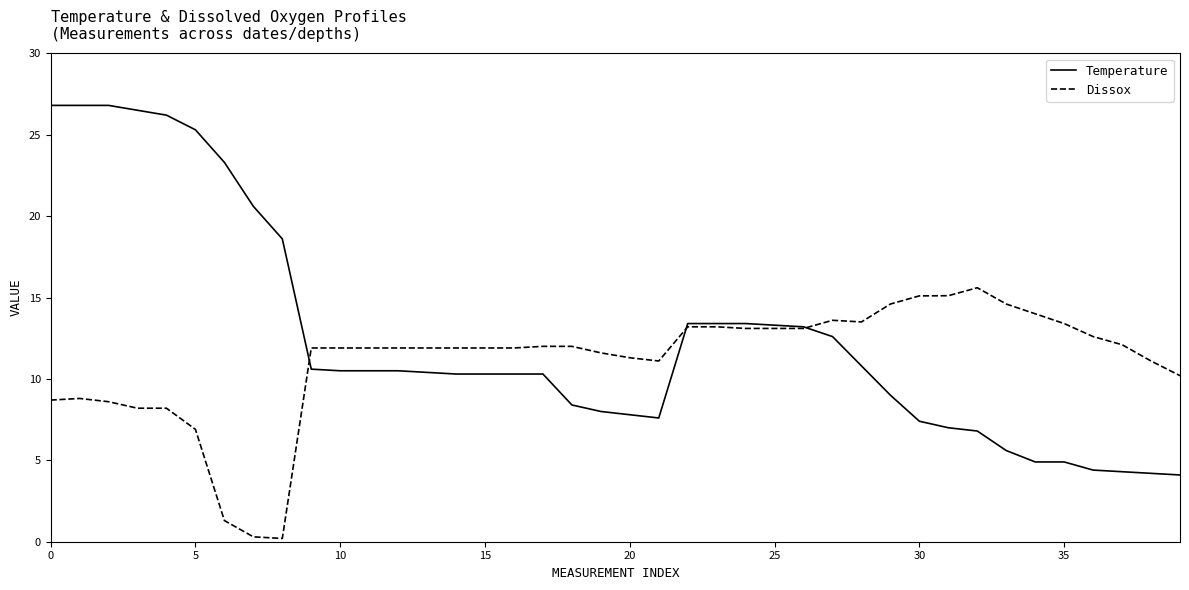

Which series has the largest total across all categories?

Temperature